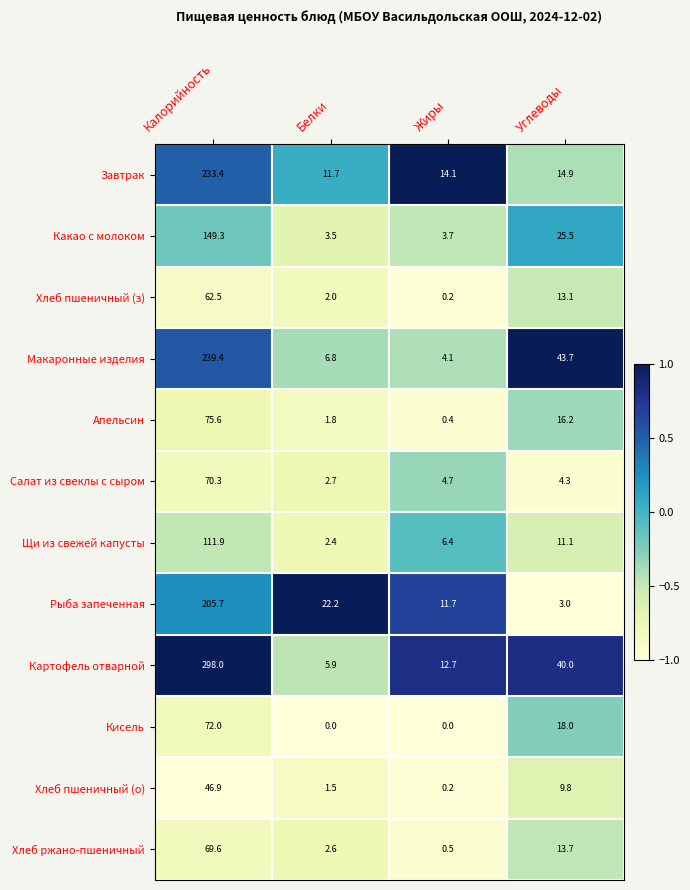

What is the sum of the Хлеб ржано-пшеничный values at Жиры and Калорийность?

70.1